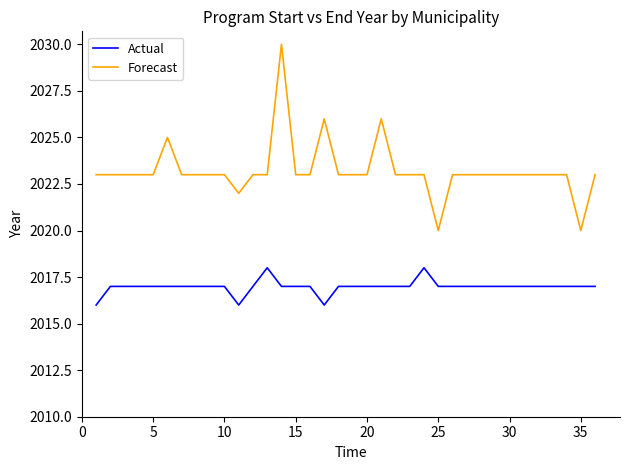

True or false: Actual and Forecast cross at least once.

False